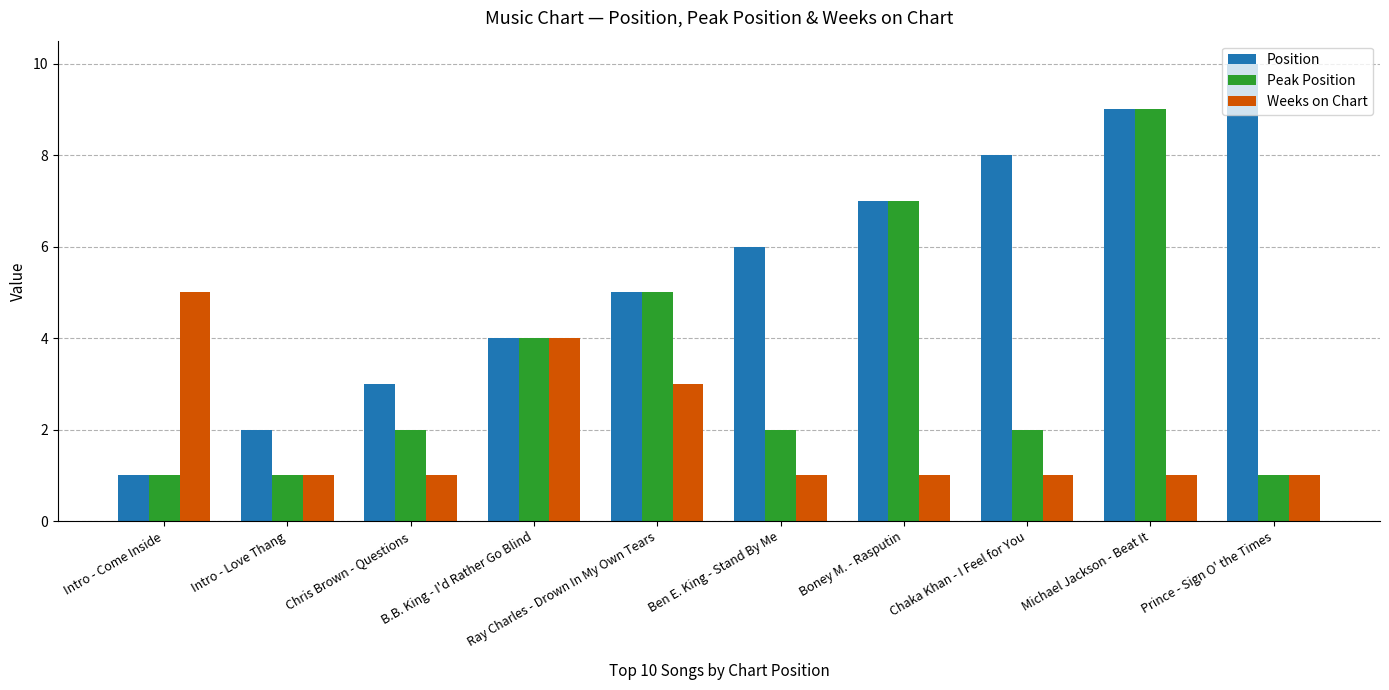

Is it true that Position equals 1 at Chris Brown - Questions?

False